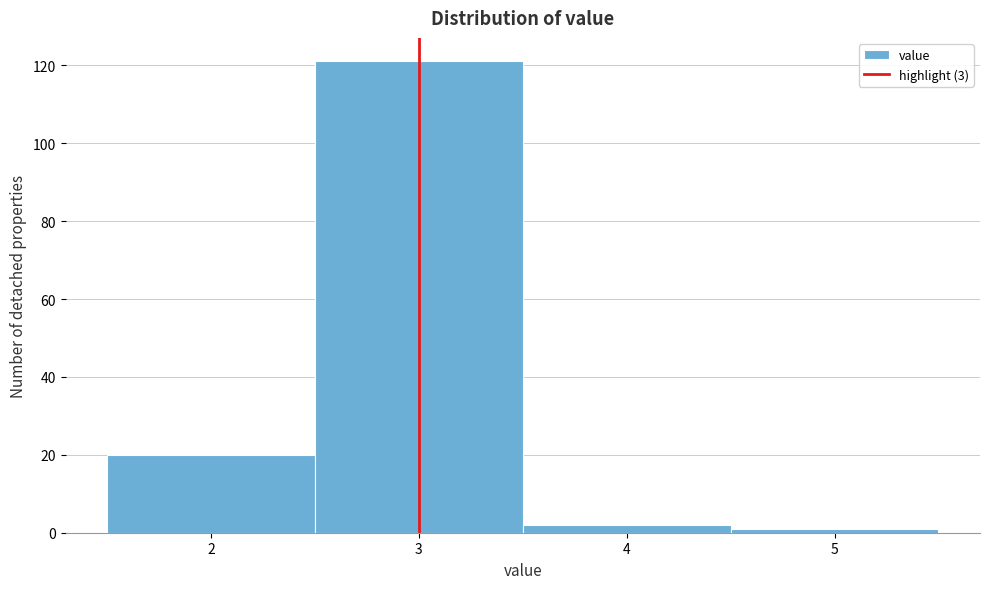

Reading left to right, list every bar in this chart as the range it spans on the x-axis followed by its height. The values are not printed on the chart, so give them approximately, as read against the axis.

1.5 to 2.5: 20
2.5 to 3.5: 122
3.5 to 4.5: 2
4.5 to 5.5: under 2